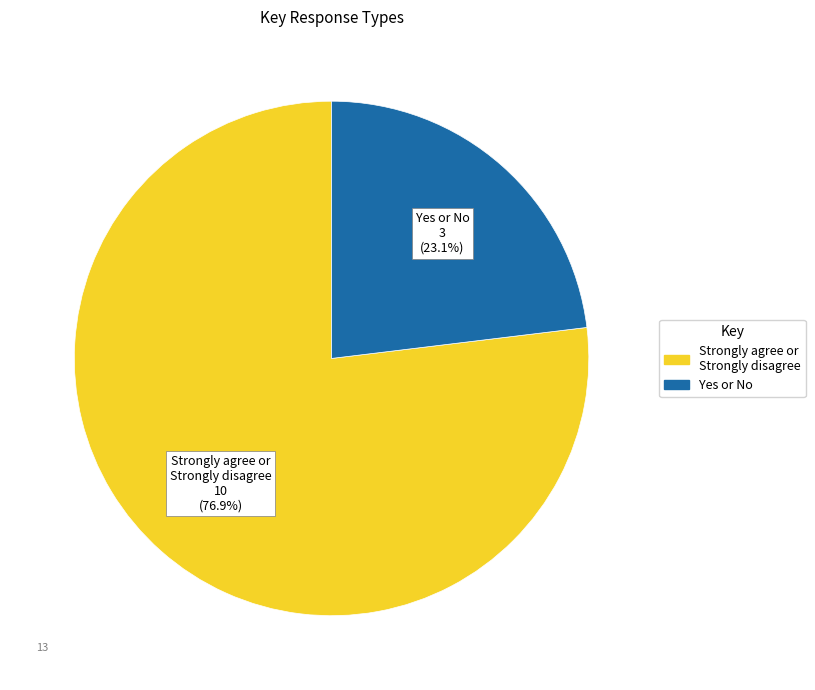

To the nearest percent, what is the average slice percentage?

50%